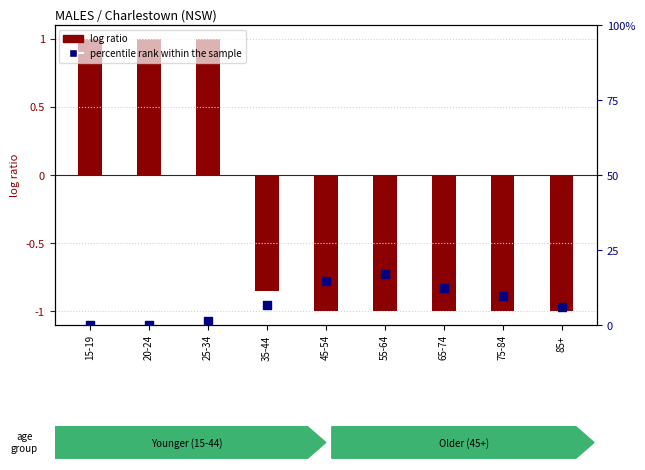

At how many categories does at least one series exceed 14?

2